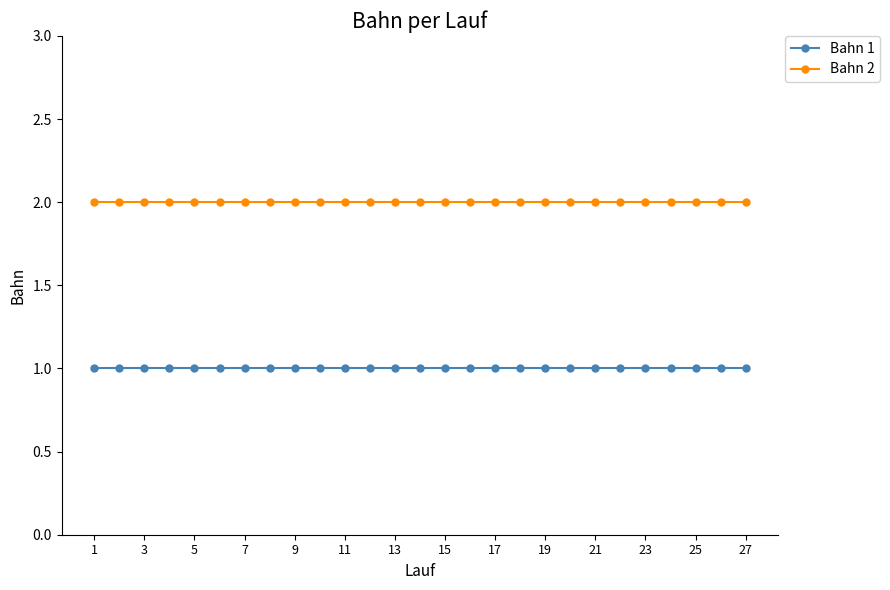

True or false: Bahn 1 and Bahn 2 cross at least once.

False